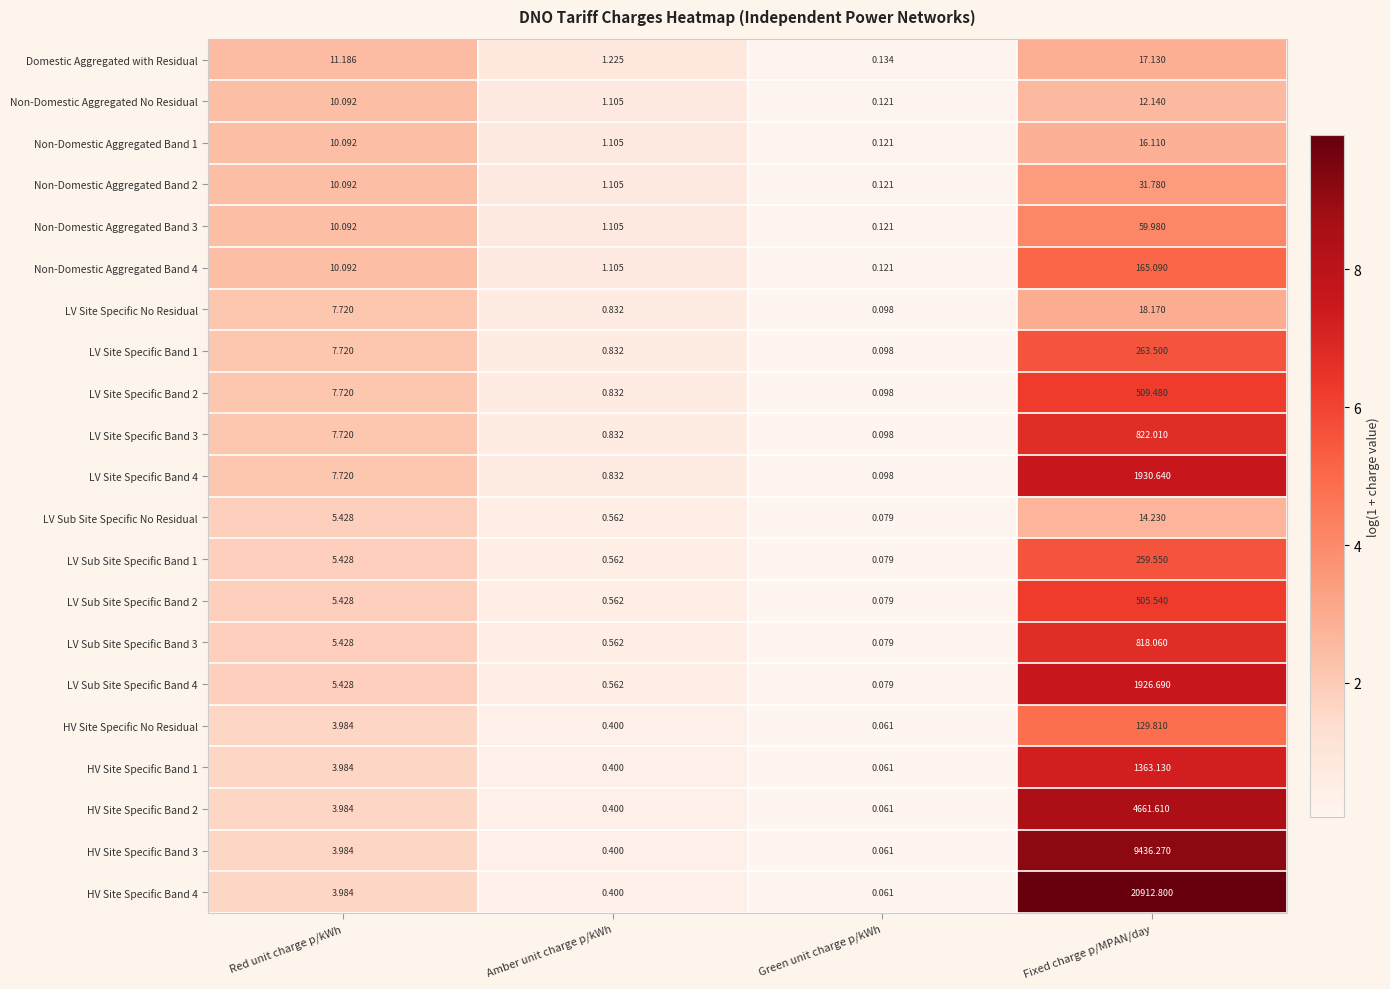

Which category has the lowest value across all series?

Green unit charge p/kWh